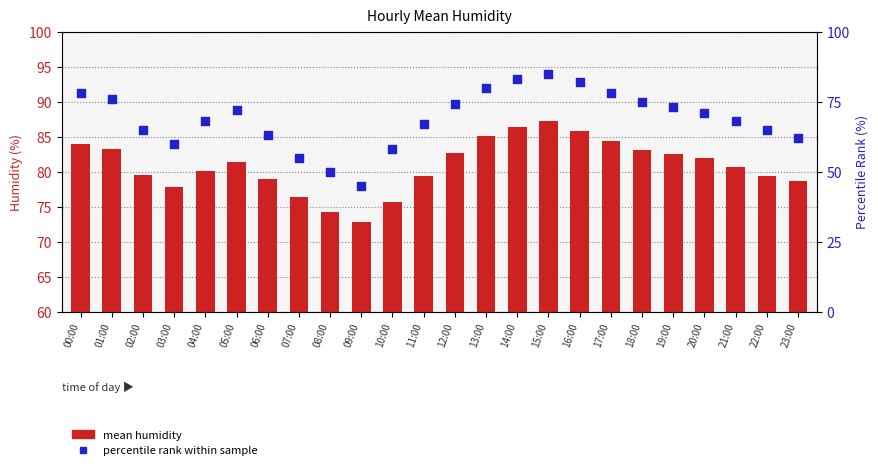

At which category is the sum across all series the highest?

15:00